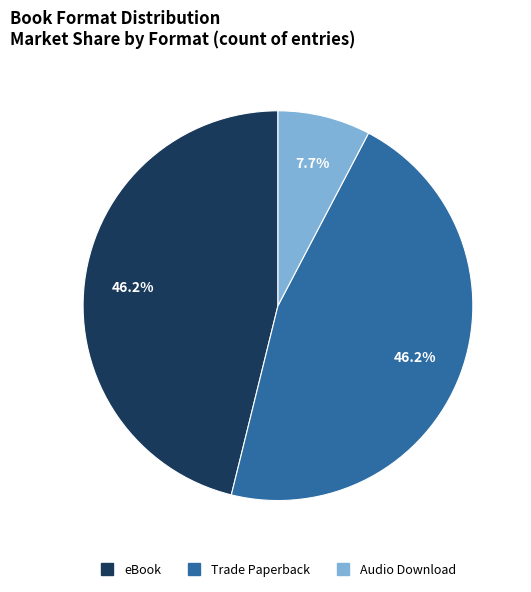

To the nearest percent, what portion does Audio Download represent?

8%